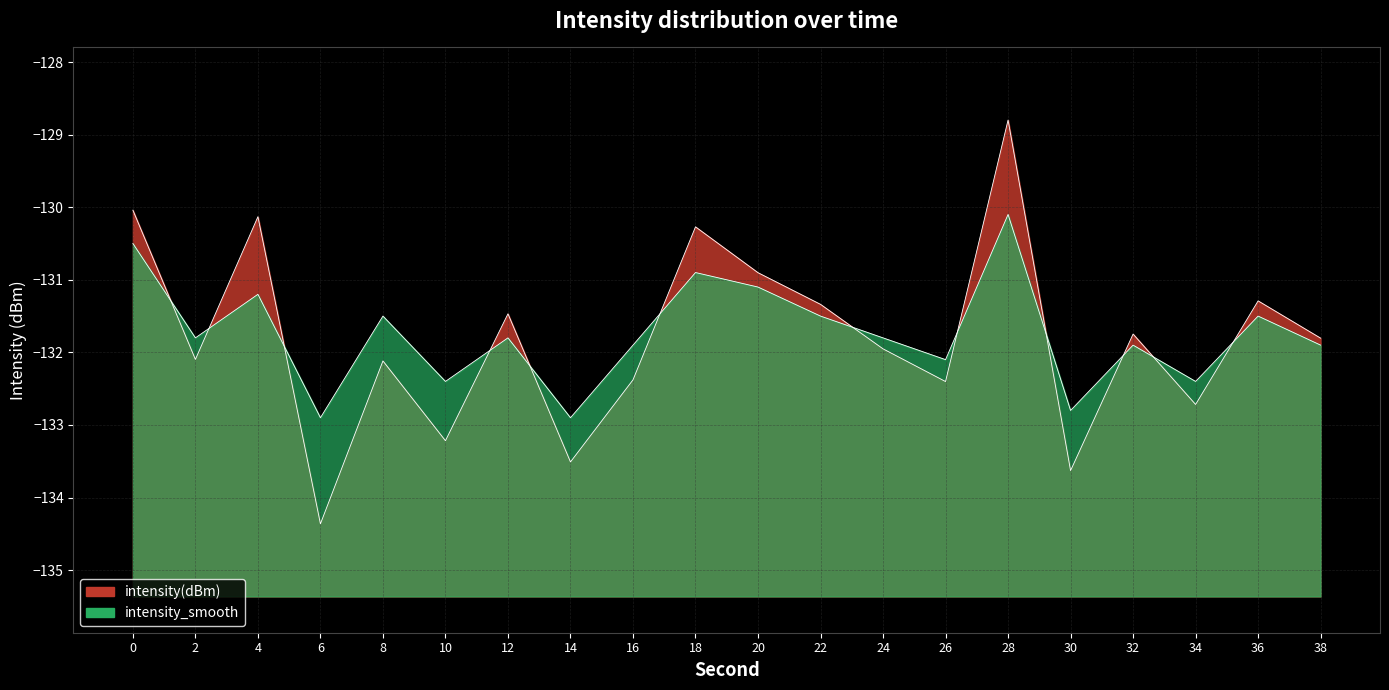

Between 4 and 28, which series saw the biggest shift?

intensity(dBm)